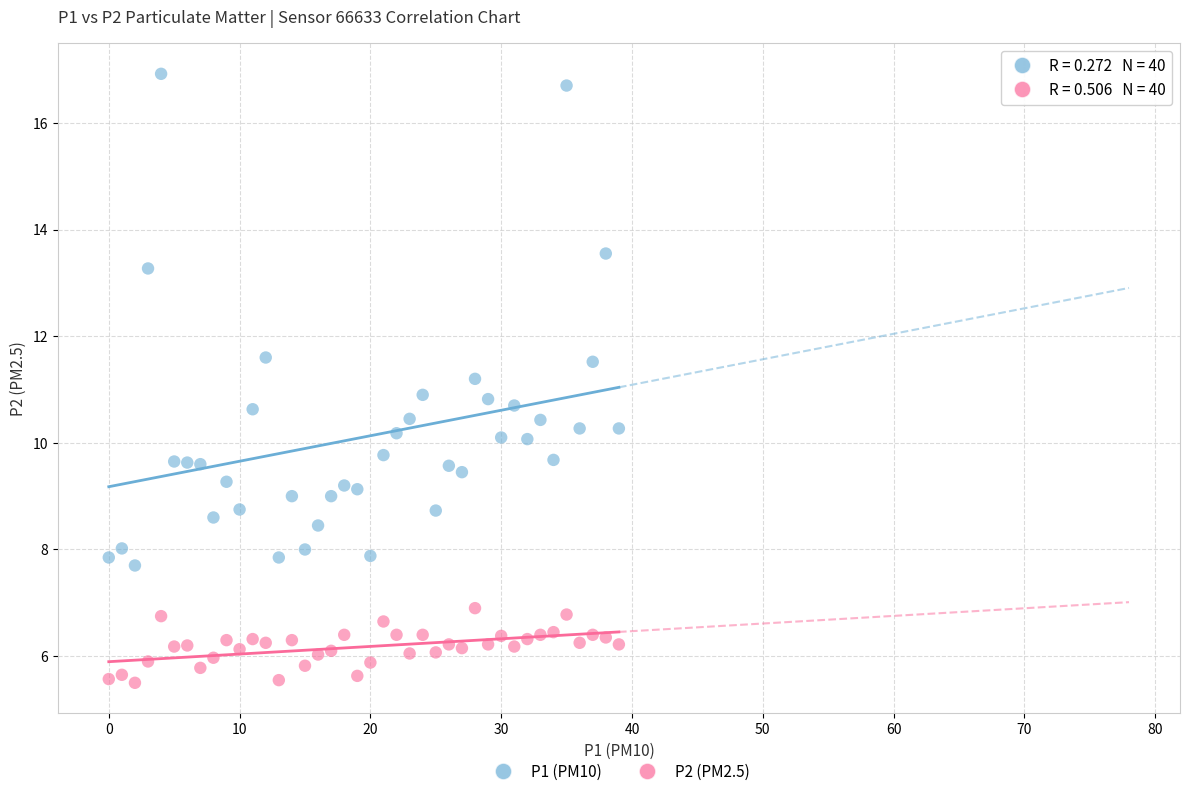

Across all data points, what is the range of Y values (max minus min)?

11.4